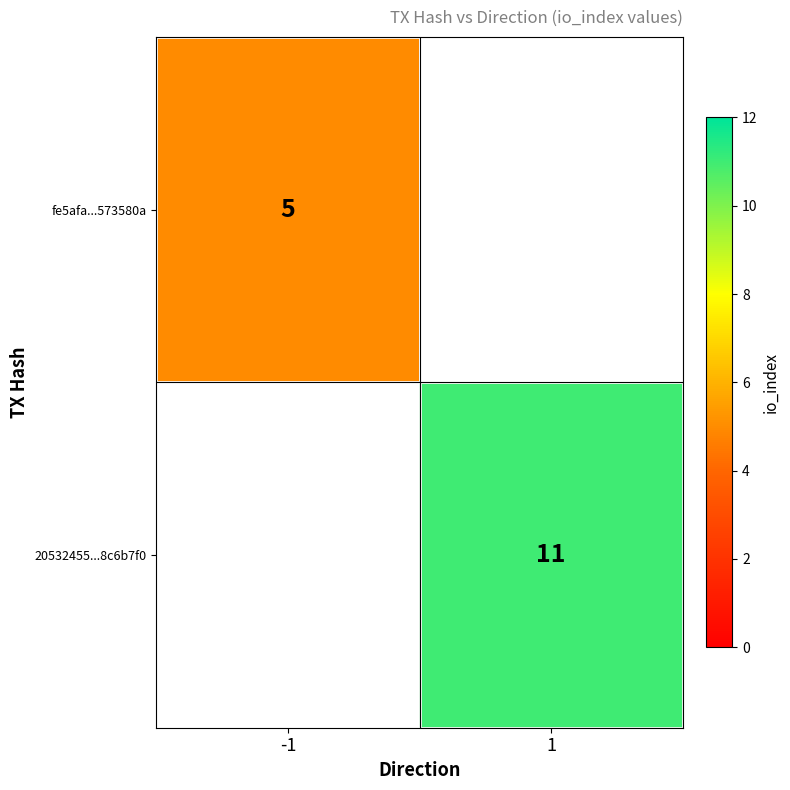

True or false: fe5afa...573580a has a value of 5 at -1.

True